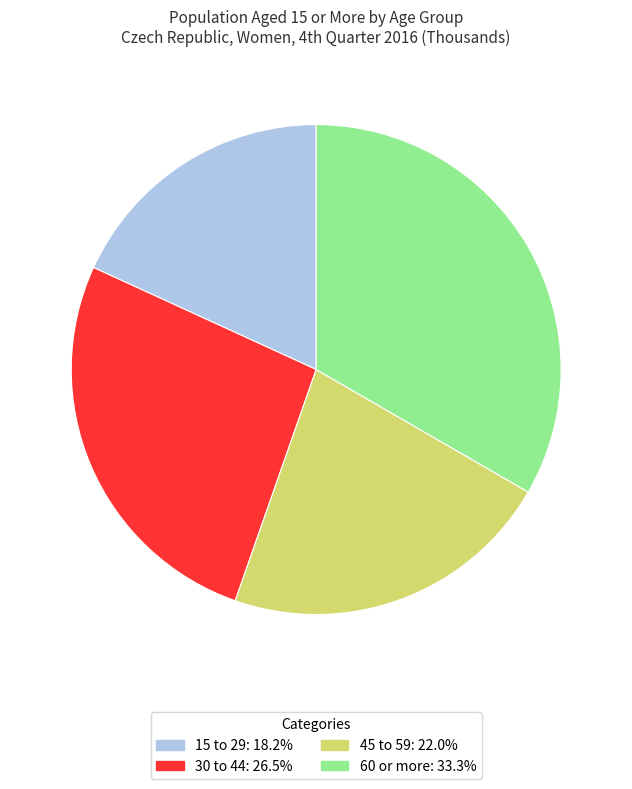

Rank the categories by value from highest to lowest.

60 or more, 30 to 44, 45 to 59, 15 to 29